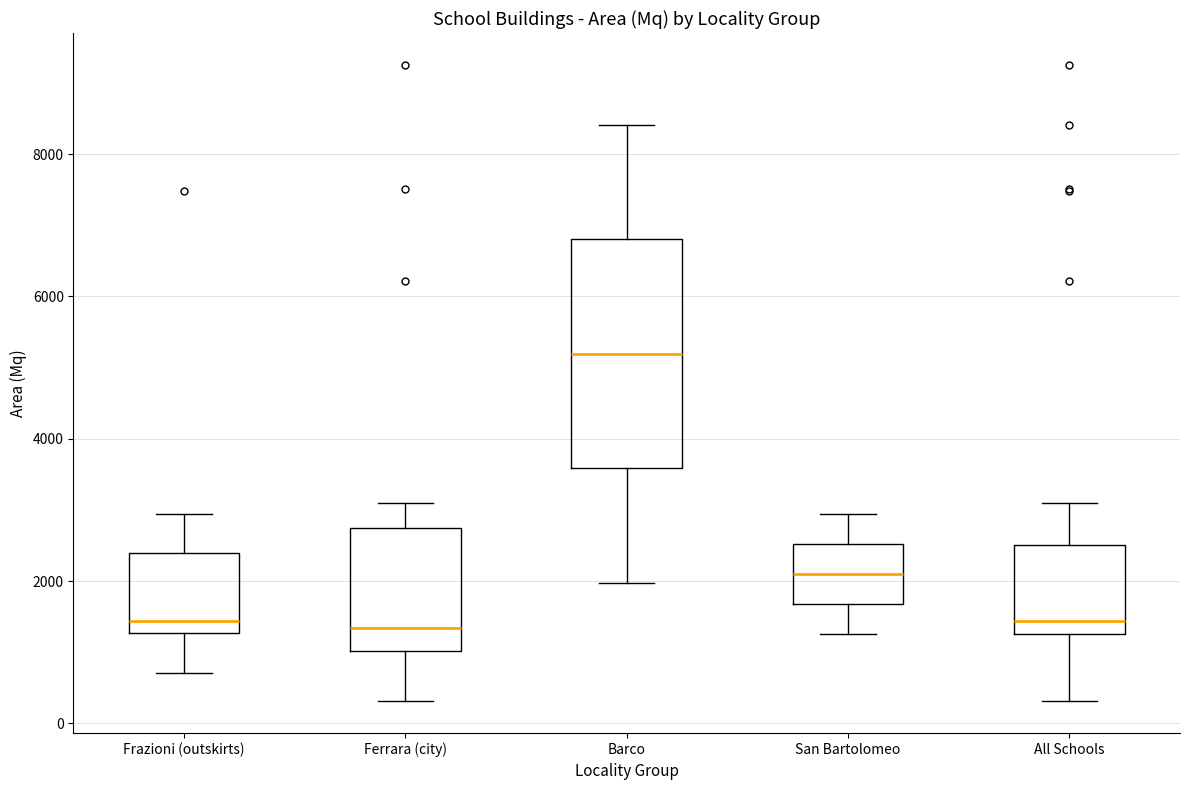

Reading left to right, read every box against the y-axis: the position of its median line, the range the box covers, and the ends of its whiskers. The values are not printed on the chart, so give them approximately, as read against the axis.

Frazioni (outskirts): median 1400, box 1200 to 2400, whiskers 800 to 3000
Ferrara (city): median 1400, box 1000 to 2800, whiskers 400 to 3200
Barco: median 5200, box 3600 to 6800, whiskers 2000 to 8400
San Bartolomeo: median 2000, box 1600 to 2600, whiskers 1200 to 3000
All Schools: median 1400, box 1200 to 2600, whiskers 400 to 3200